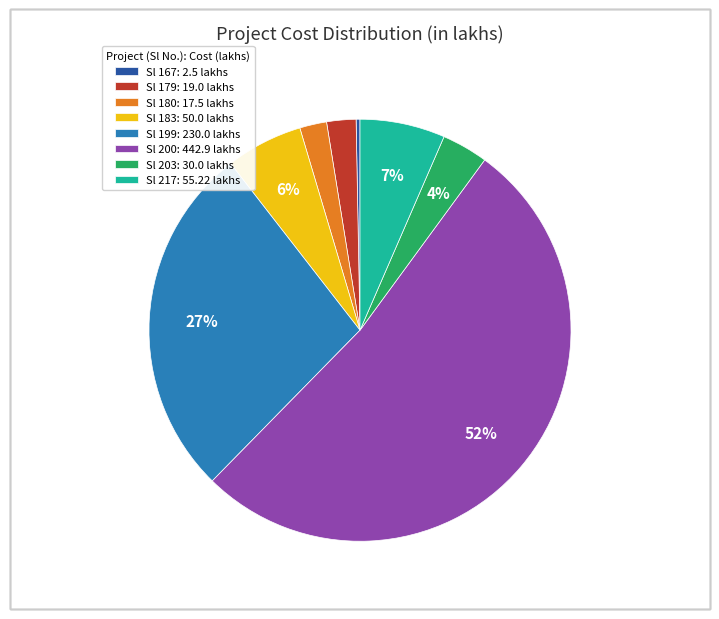

Which slice is the smallest?

Sl 167: 2.5 lakhs